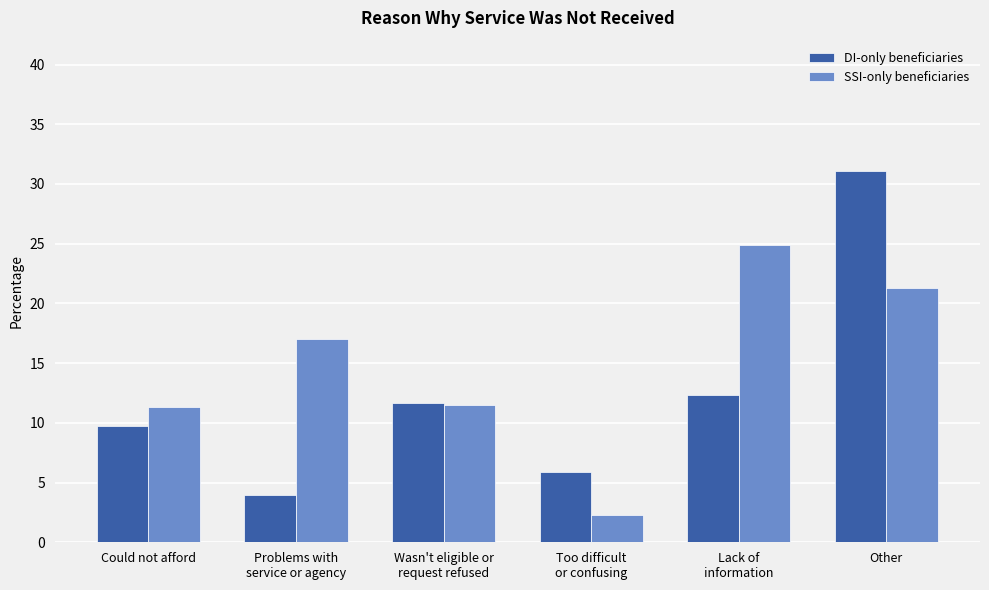

Is the value of SSI-only beneficiaries at Wasn't eligible or
request refused greater than the value of DI-only beneficiaries at Lack of
information?

No